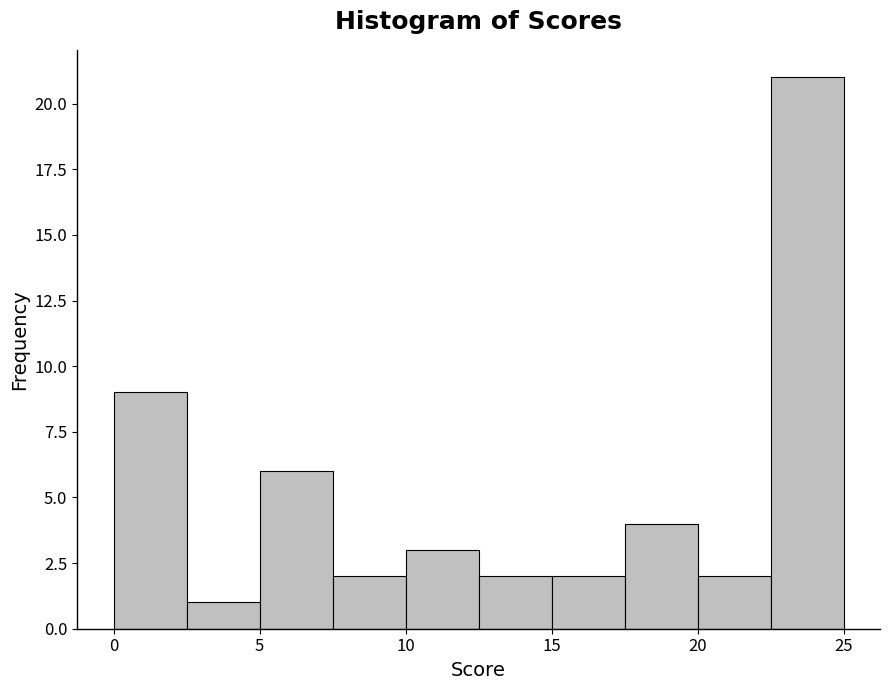

Reading left to right, list every bar in this chart as the range it spans on the x-axis followed by its height. The values are not printed on the chart, so give them approximately, as read against the axis.

0.0 to 2.5: 9
2.5 to 5.0: 1
5.0 to 7.5: 6
7.5 to 10.0: 2
10.0 to 12.5: 3
12.5 to 15.0: 2
15.0 to 17.5: 2
17.5 to 20.0: 4
20.0 to 22.5: 2
22.5 to 25.0: 21